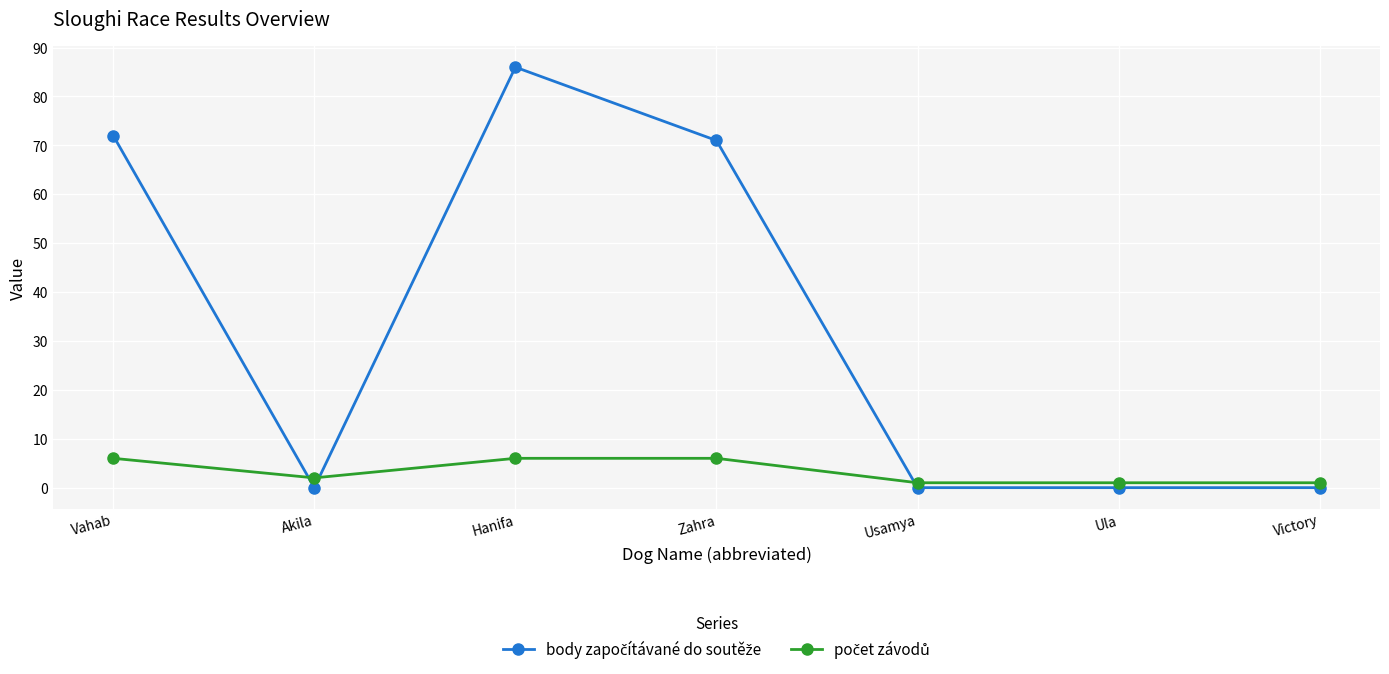

What is the label of the 4th point from the right?

Zahra